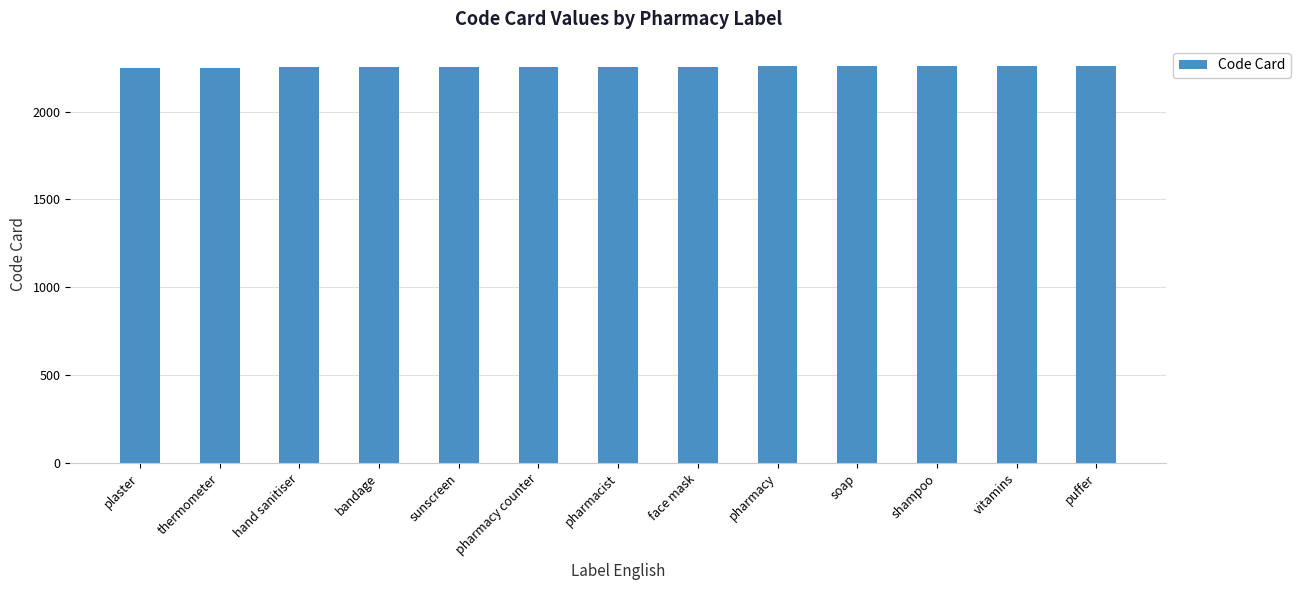

Read the value at soap.

2258